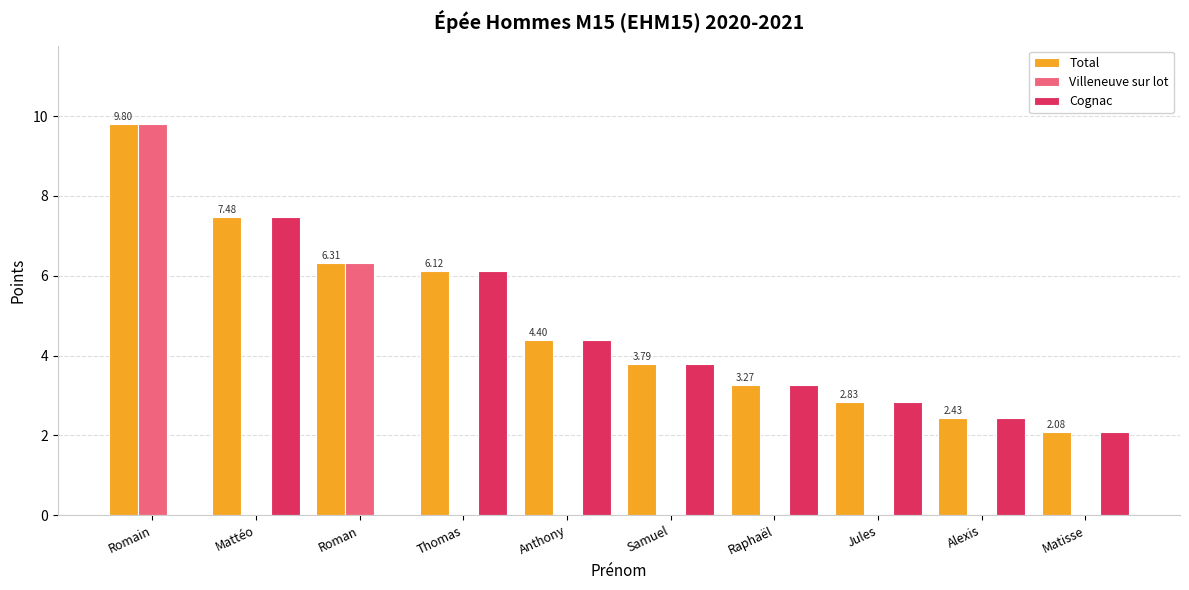

How many data points does each series have?

10